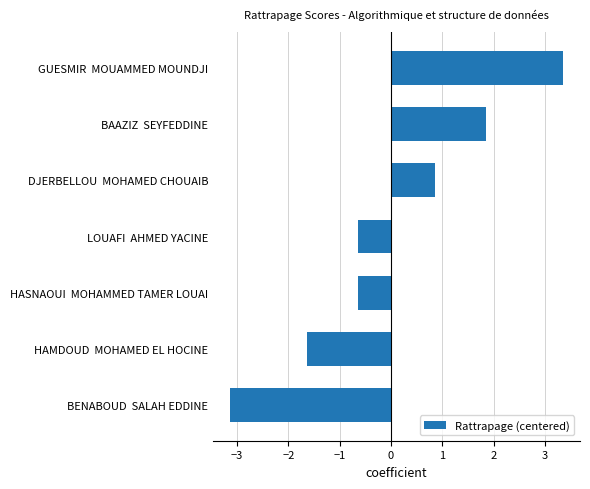

True or false: the data shows 0.4 at DJERBELLOU  MOHAMED CHOUAIB.

False